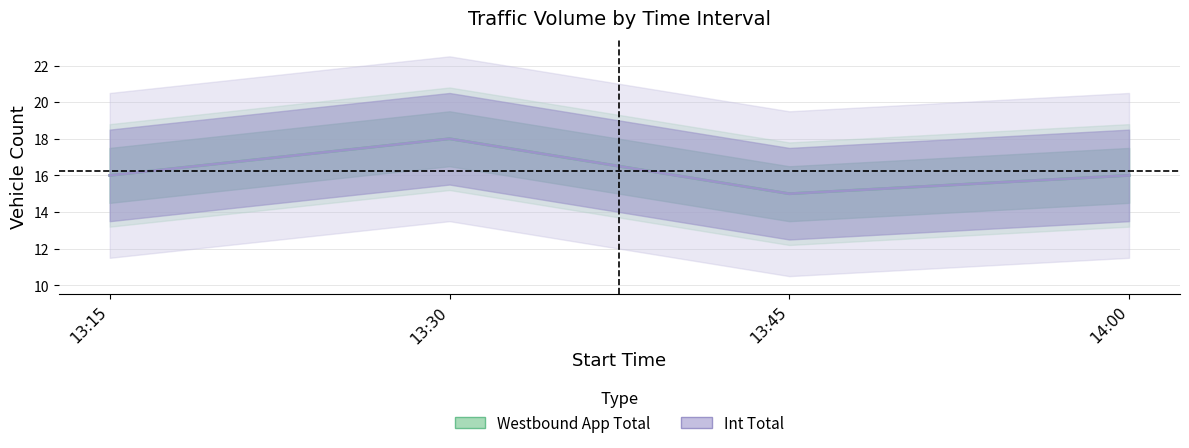

How many interior local valleys does the Westbound App Total series have?

1